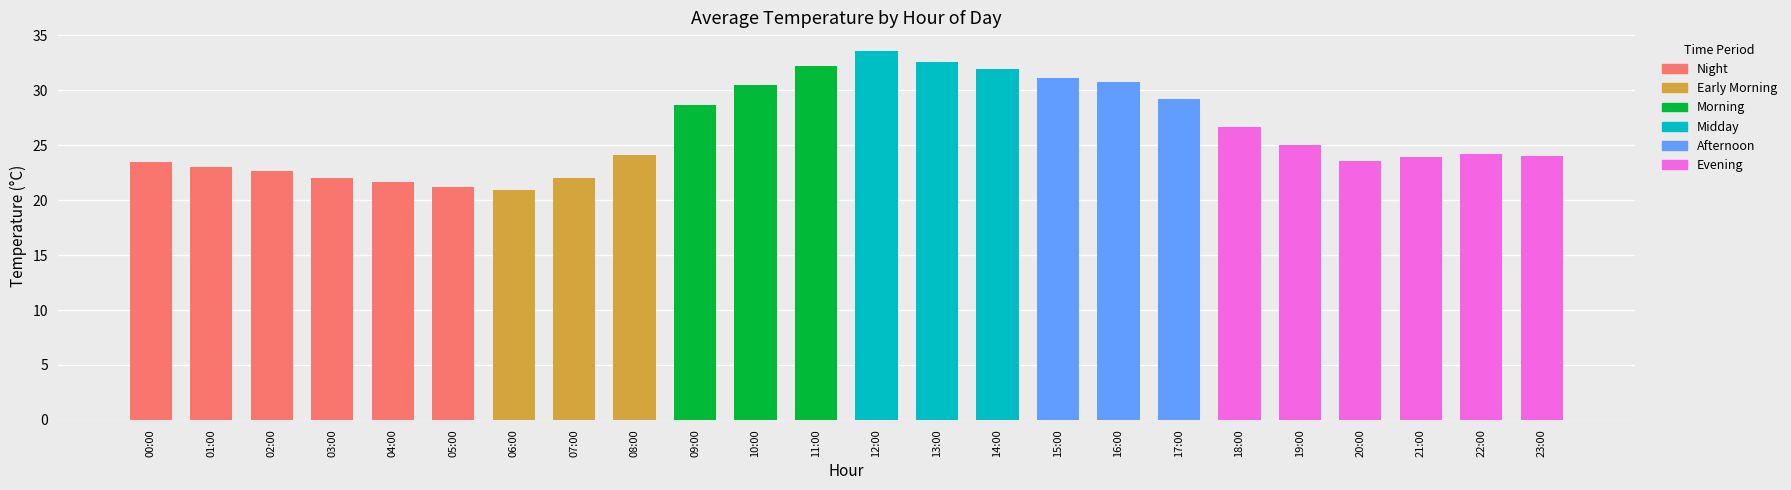

The chart shows a value of 22.0 at 07:00. True or false?

True